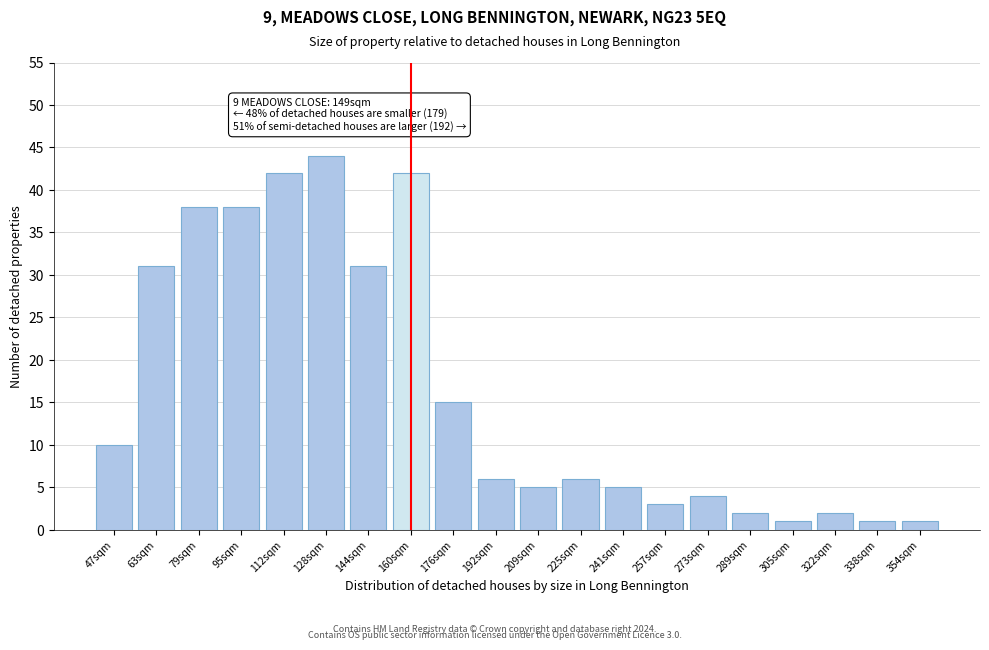

Reading left to right, what are all the values shown in this chart?

10	31	38	38	42	44	31	42	15	6	5	6	5	3	4	2	1	2	1	1